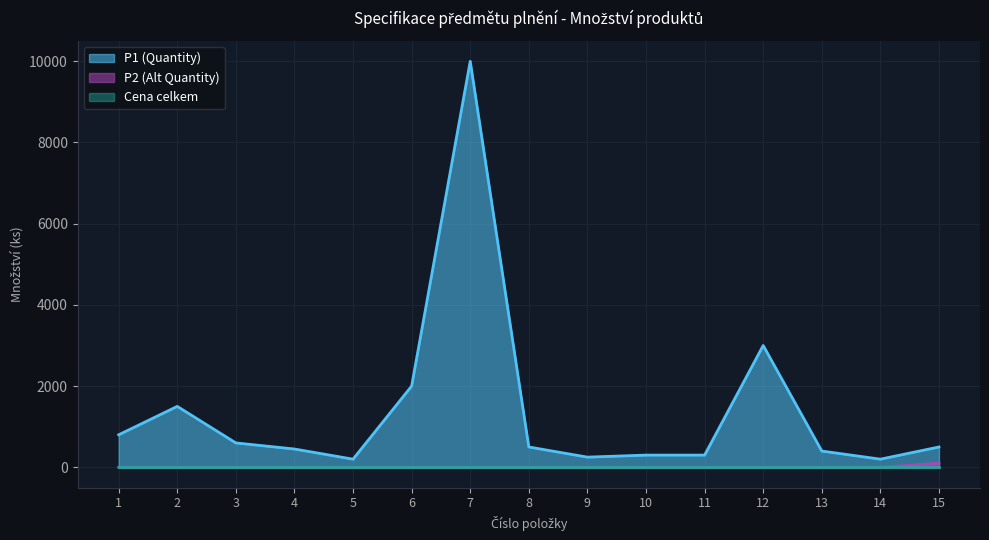

Rank the categories by P2 (Alt Quantity) value from lowest to highest.

1, 2, 3, 4, 5, 6, 7, 8, 9, 10, 11, 12, 13, 14, 15